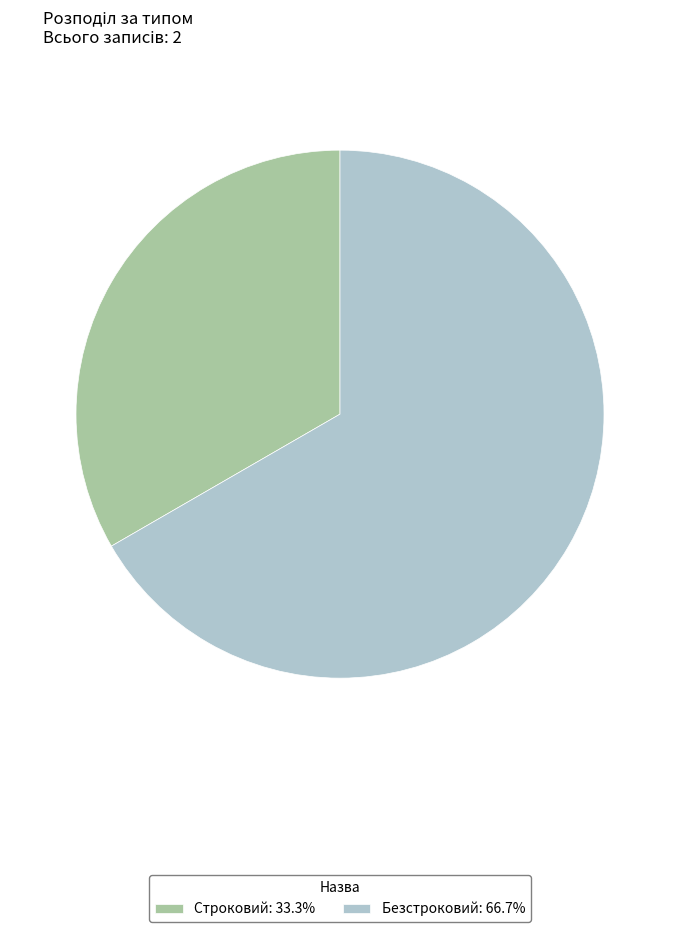

Which category has the biggest portion of the pie?

Безстроковий